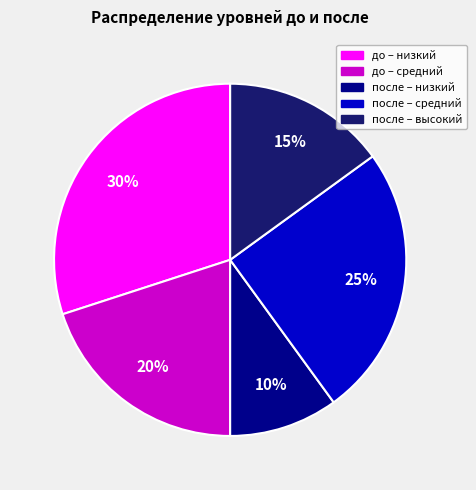

To the nearest percent, what is the average slice percentage?

20%